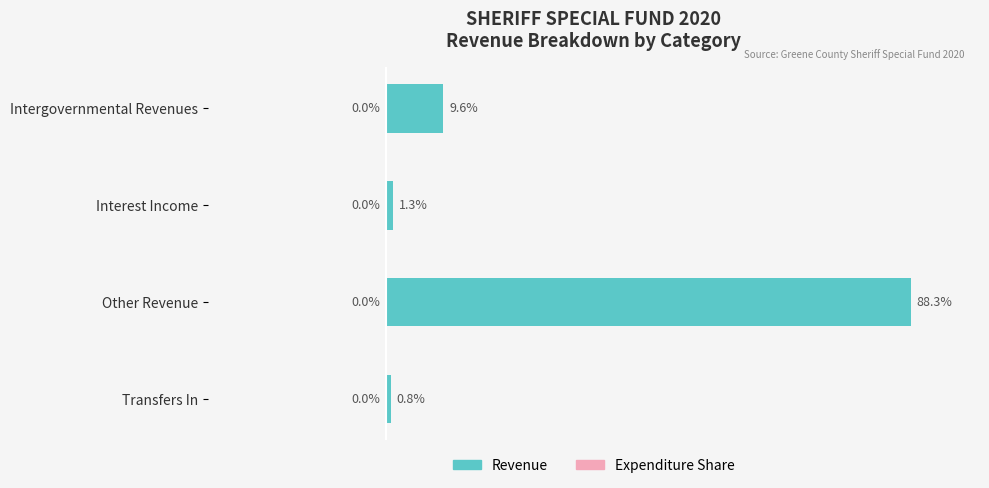

Rank the categories by value from highest to lowest.

Other Revenue, Intergovernmental Revenues, Interest Income, Transfers In